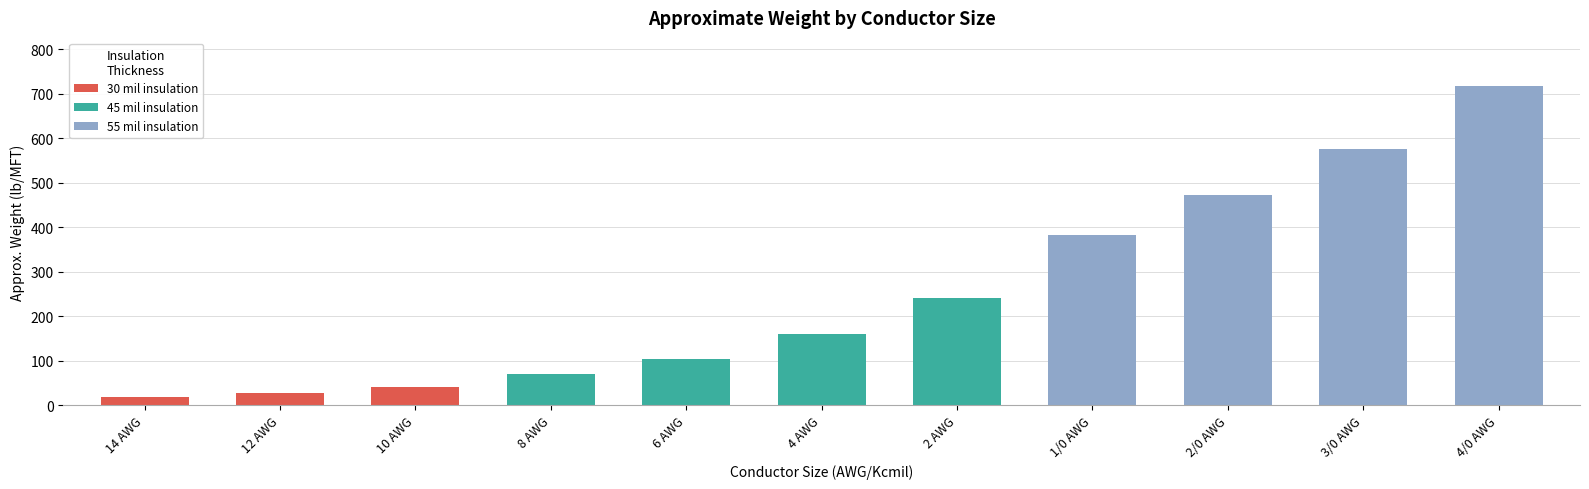

What is the smallest value displayed?

18